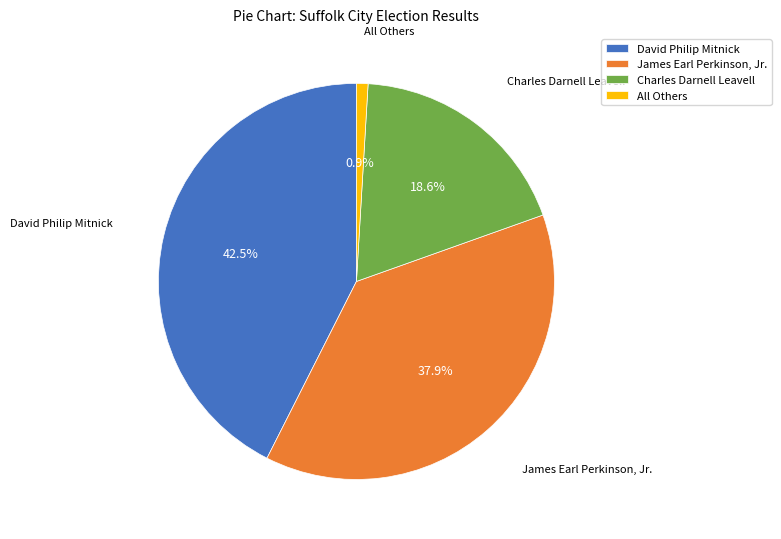

Is there any slice that represents more than half of the pie?

No